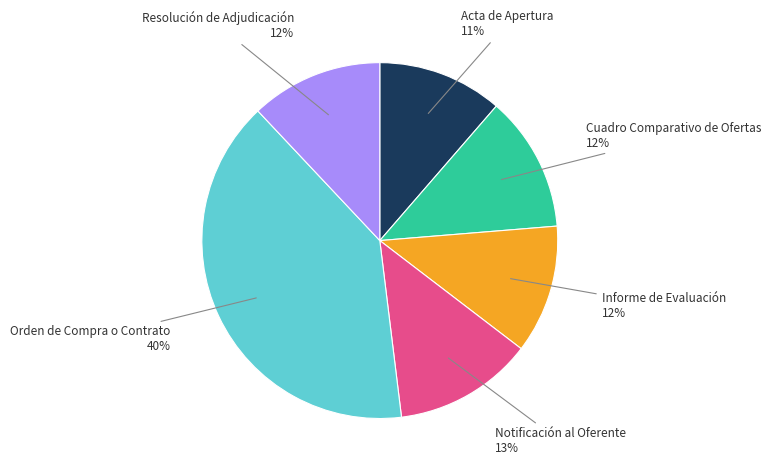

Is there a majority slice in this chart?

No